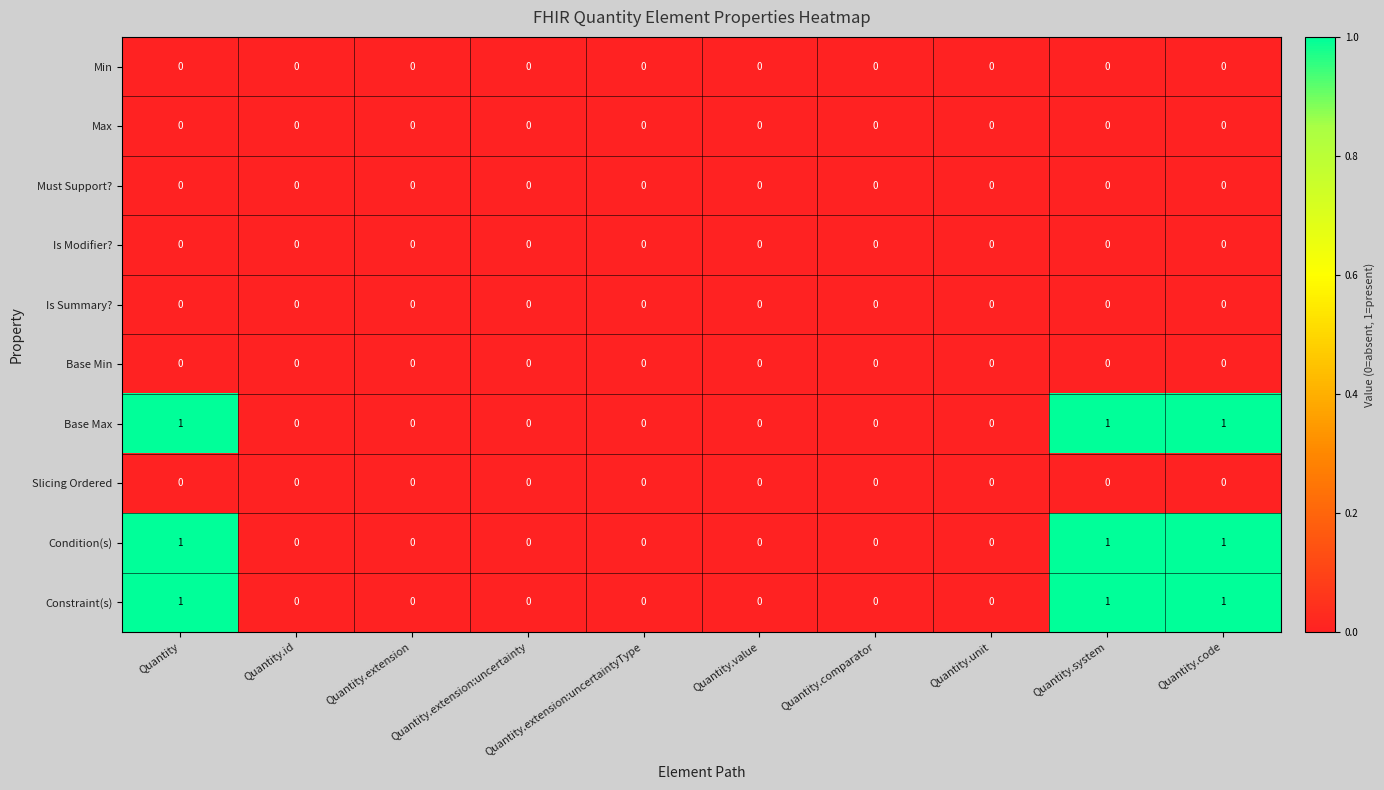

The Base Max series shows 1 at Quantity. True or false?

True